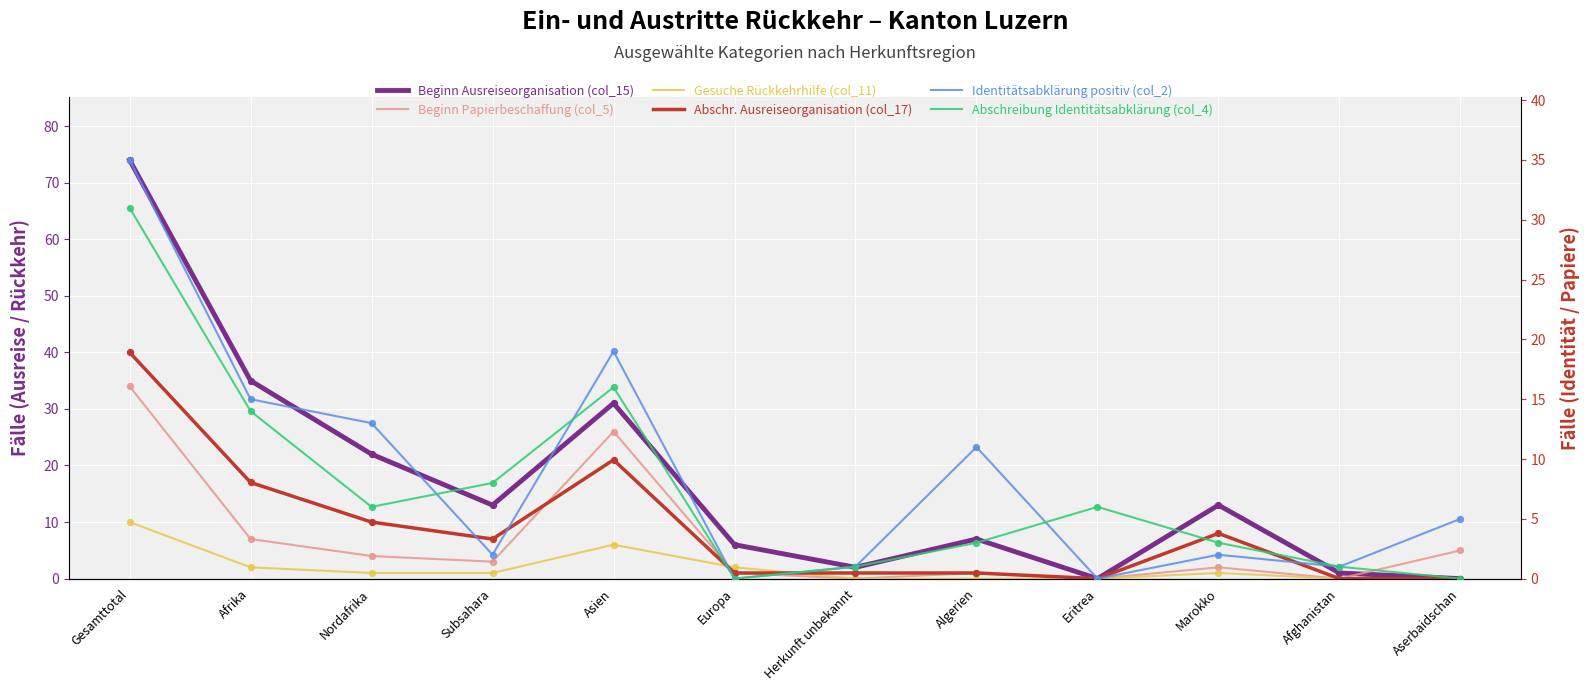

Which series reaches the maximum Y coordinate?

Beginn Ausreiseorganisation (col_15)